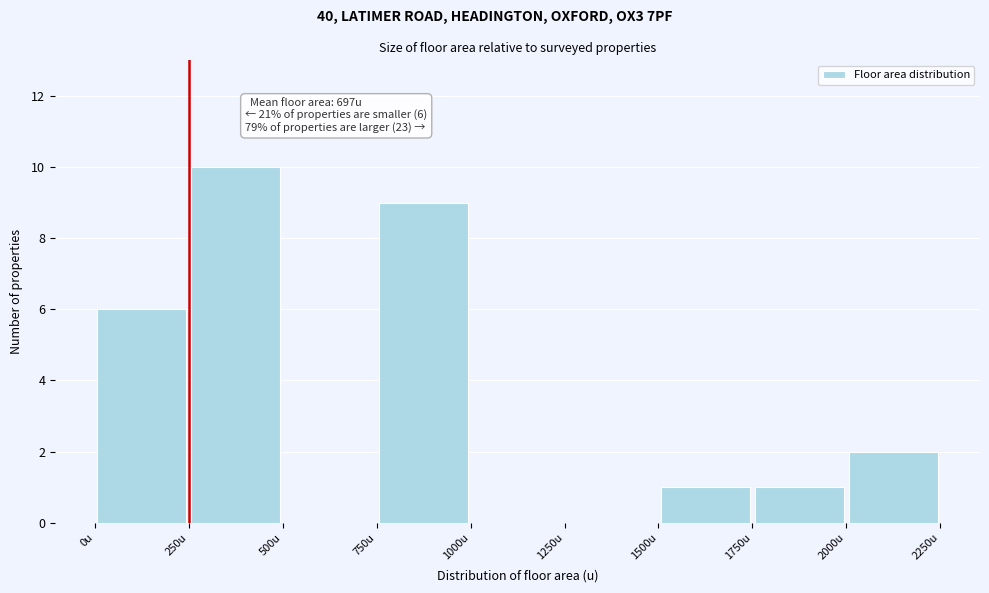

Which range on the x-axis has the tallest bar?

250 to 500